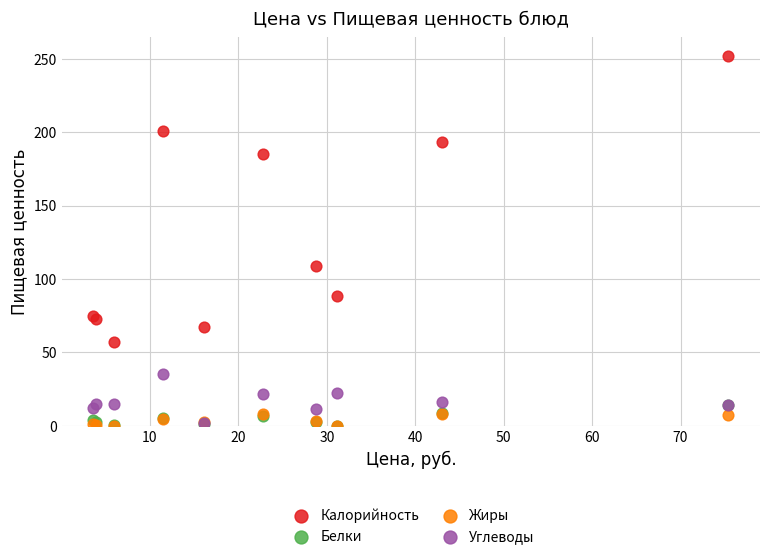

Across all series, what Y value is closest to 125?

108.5